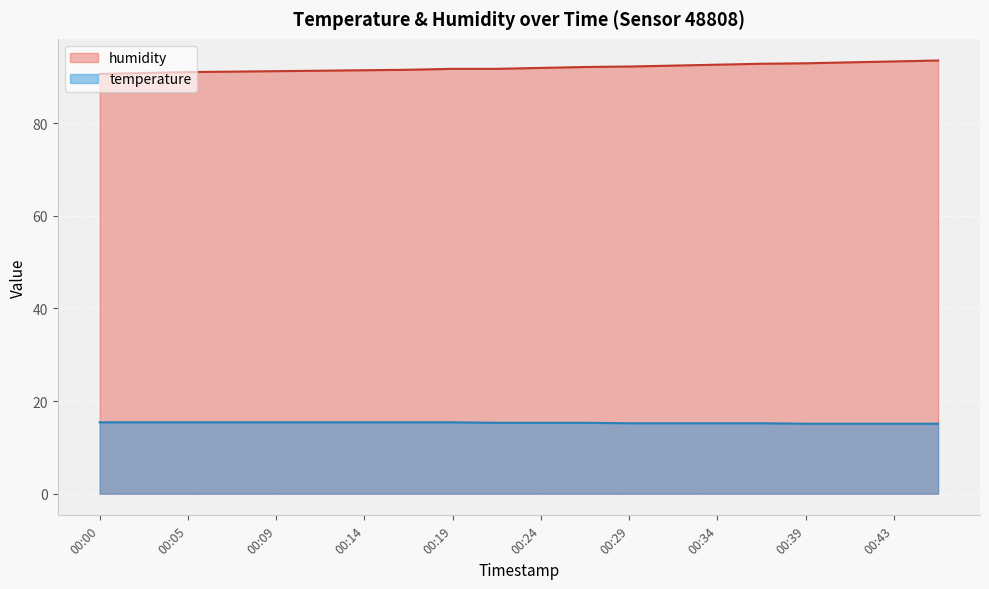

How many lines are shown in the chart?

2